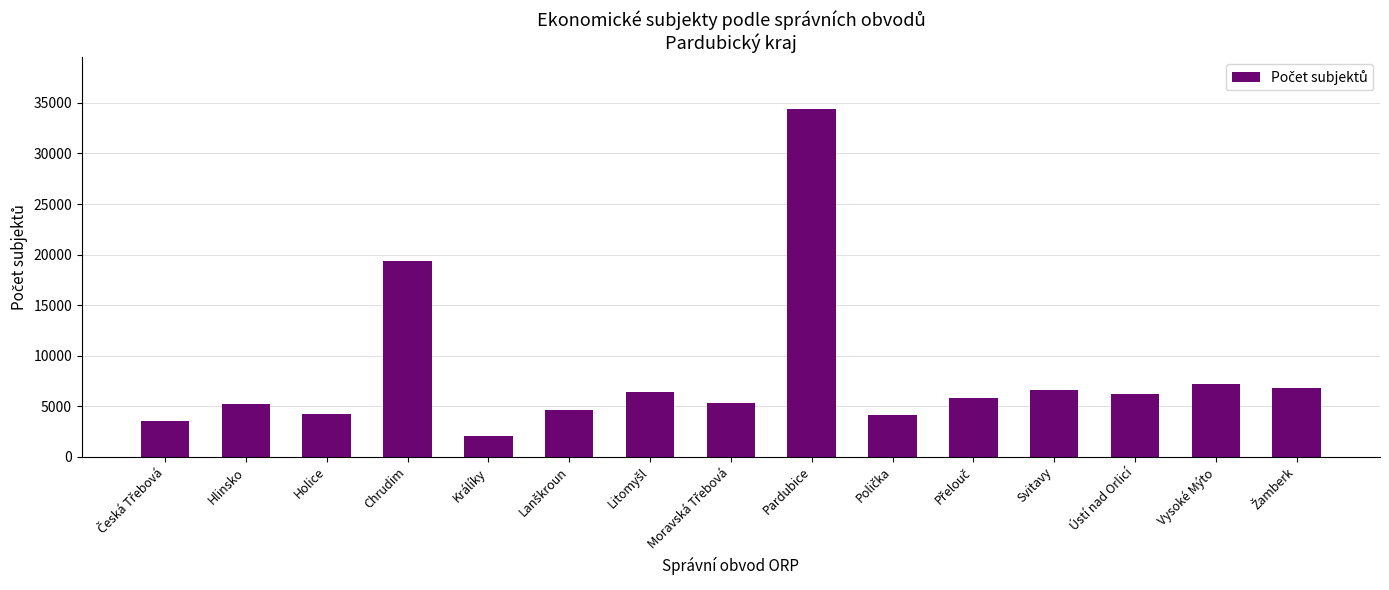

What is the value of the 14th bar from the left?

7138